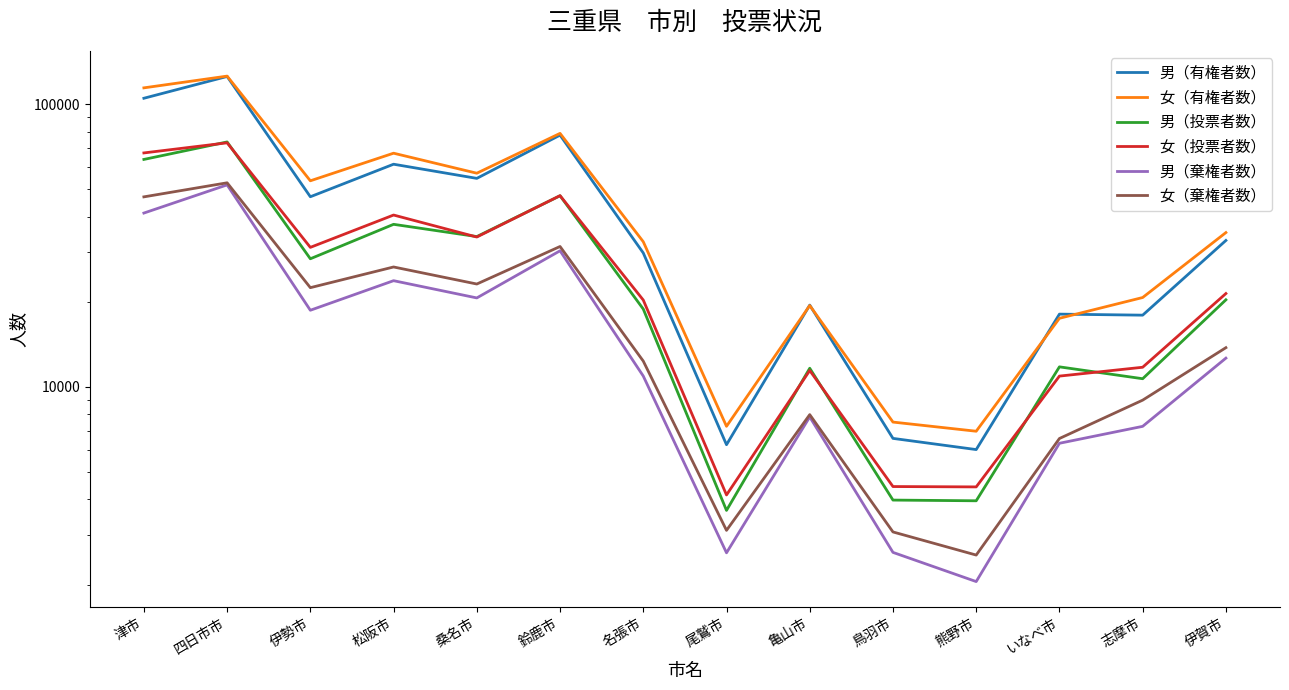

Where is 男（有権者数） nearest to the value 65762?

松阪市